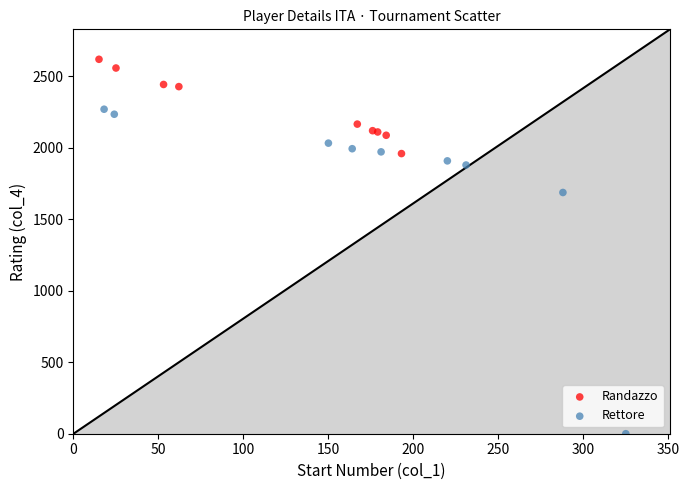

Which series has the largest Y range (max minus min)?

Rettore